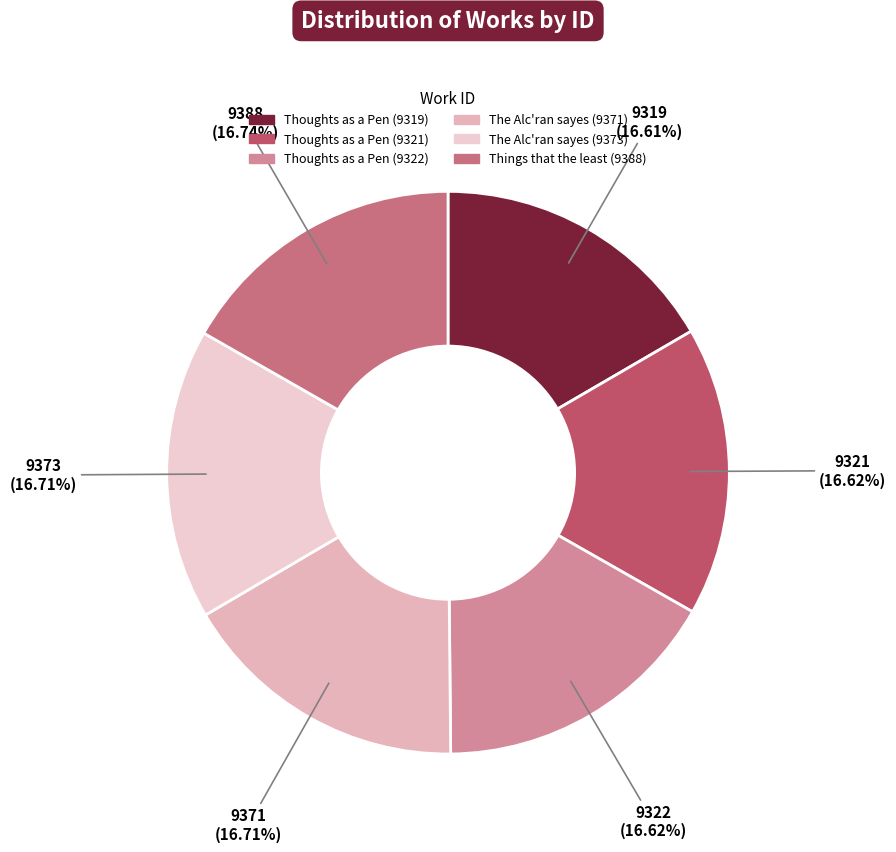

Rank the categories by value from highest to lowest.

Things that the least (9388), The Alc'ran sayes (9373), The Alc'ran sayes (9371), Thoughts as a Pen (9322), Thoughts as a Pen (9321), Thoughts as a Pen (9319)